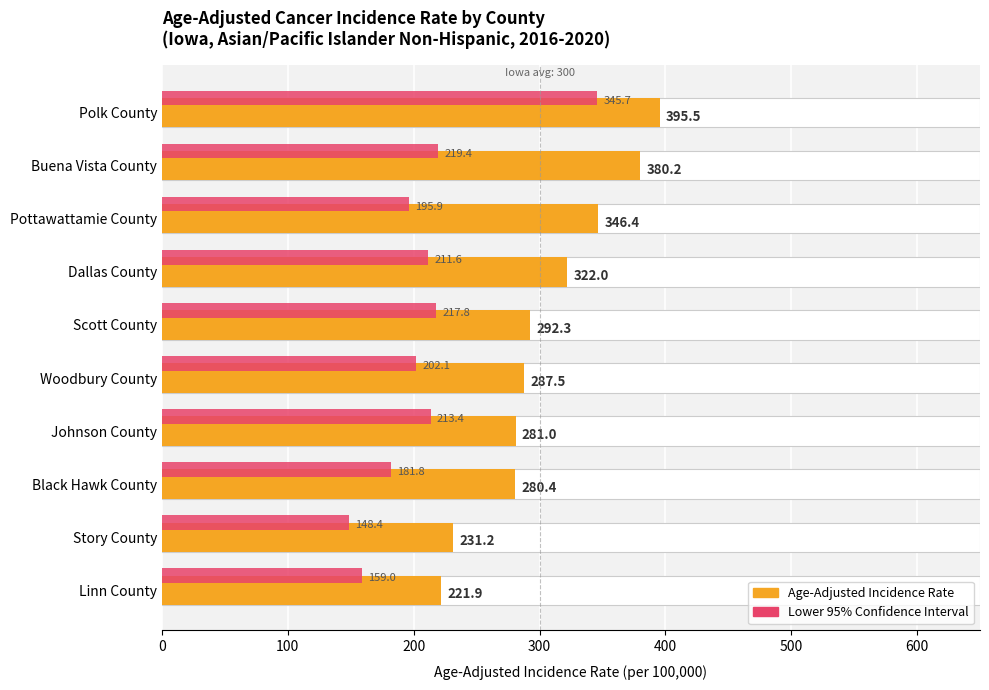

What is the difference between the maximum and minimum values in the Lower 95% CI series?

197.3